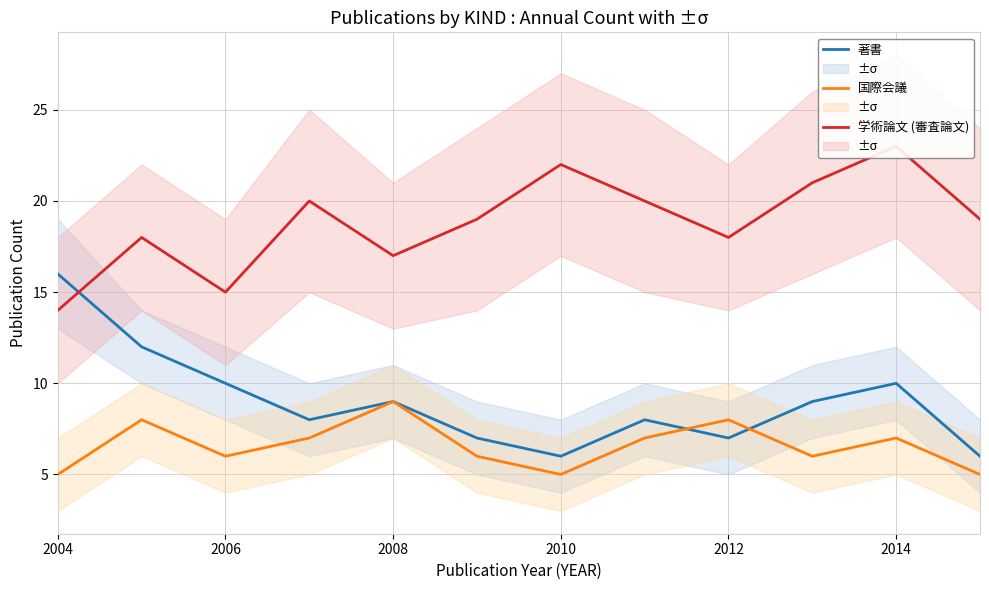

What is the difference between the maximum and minimum values in the 著書 series?

10